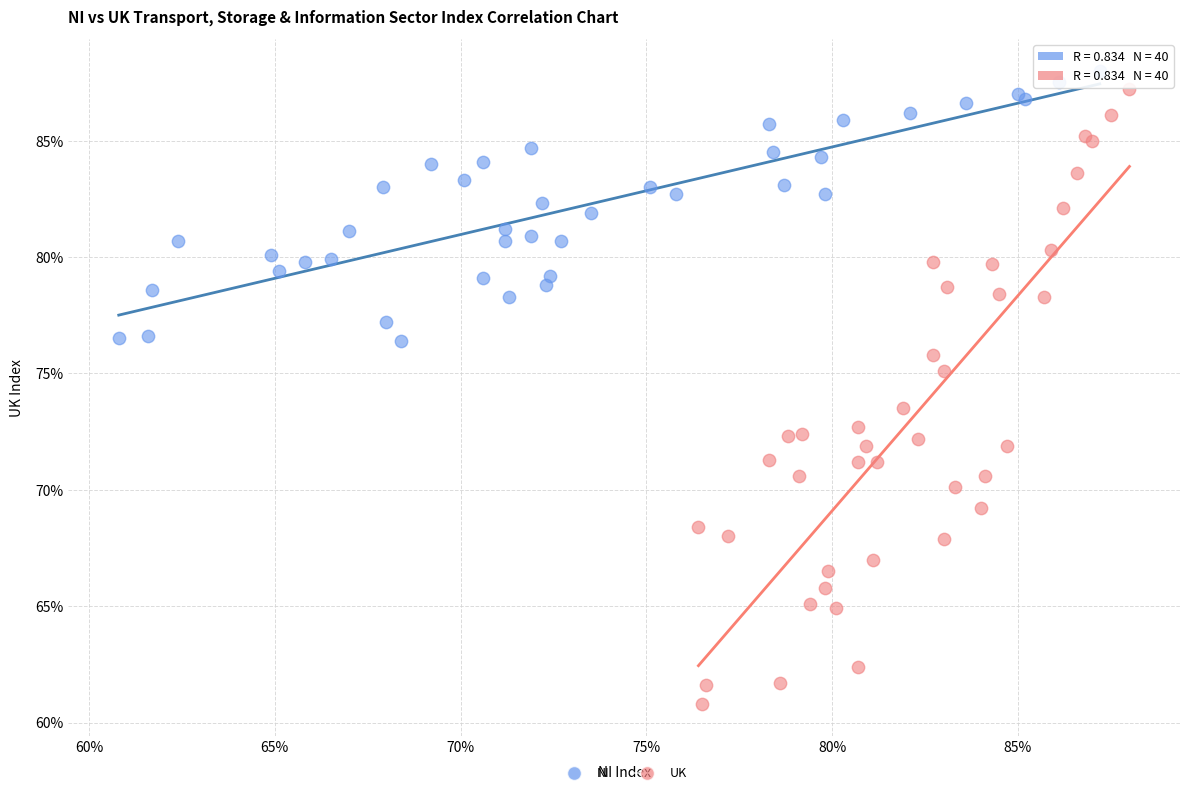

What are all the series names shown in the legend?

NI, UK